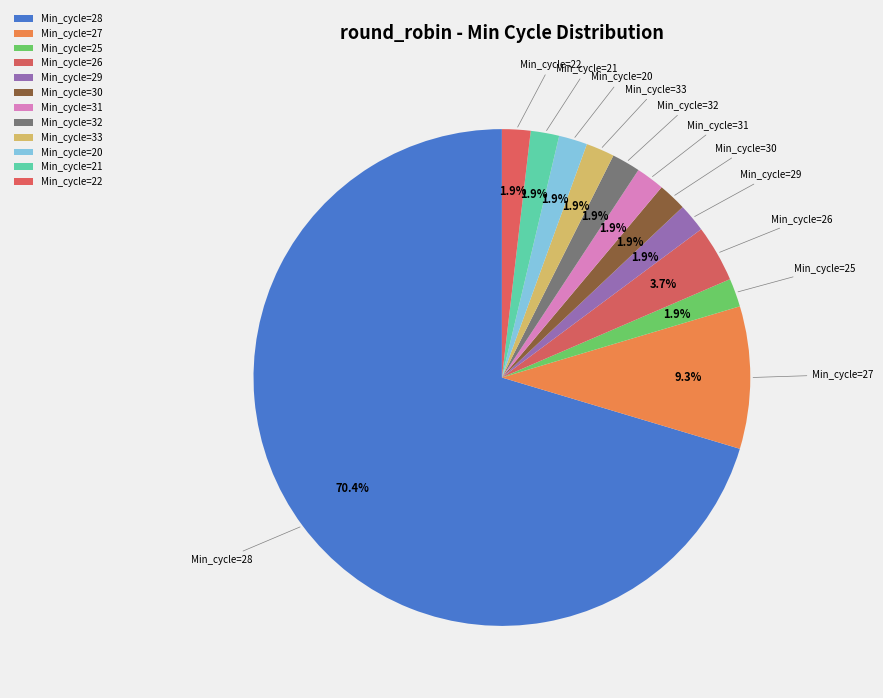

How many segments does this pie chart have?

12